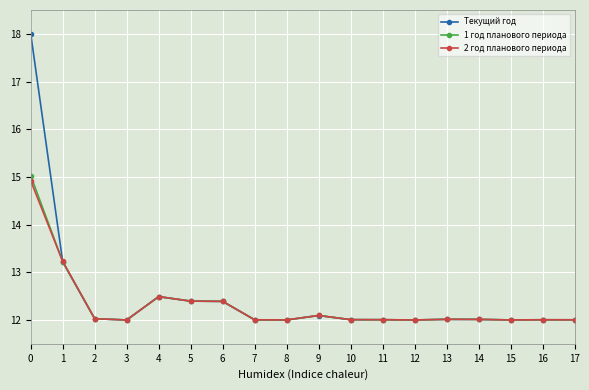

True or false: 2 год планового периода has more than 1 points higher than both neighbors.

True